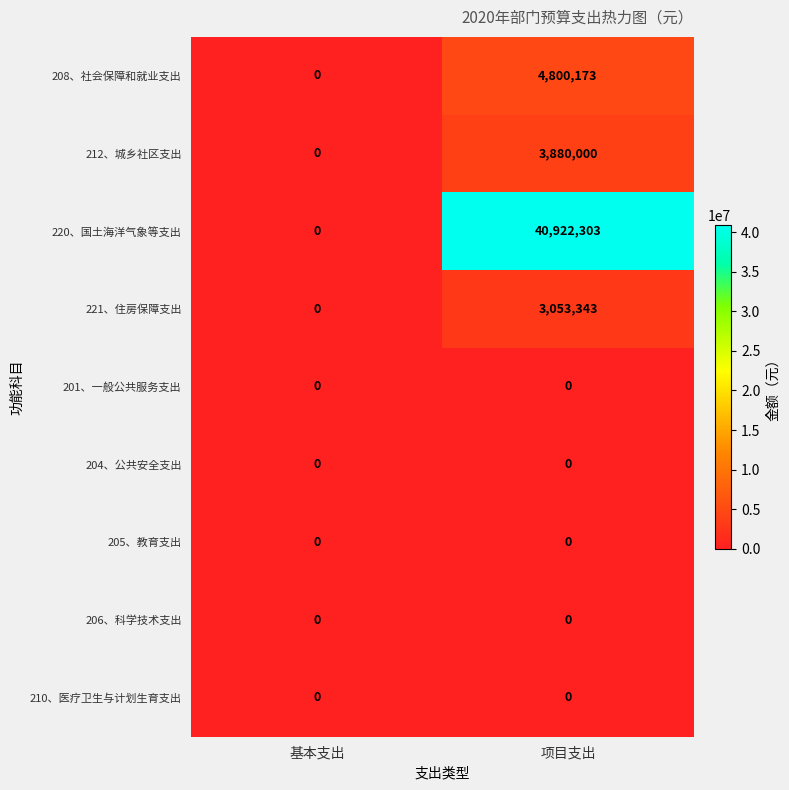

Rank the categories by 208、社会保障和就业支出 value from lowest to highest.

基本支出, 项目支出